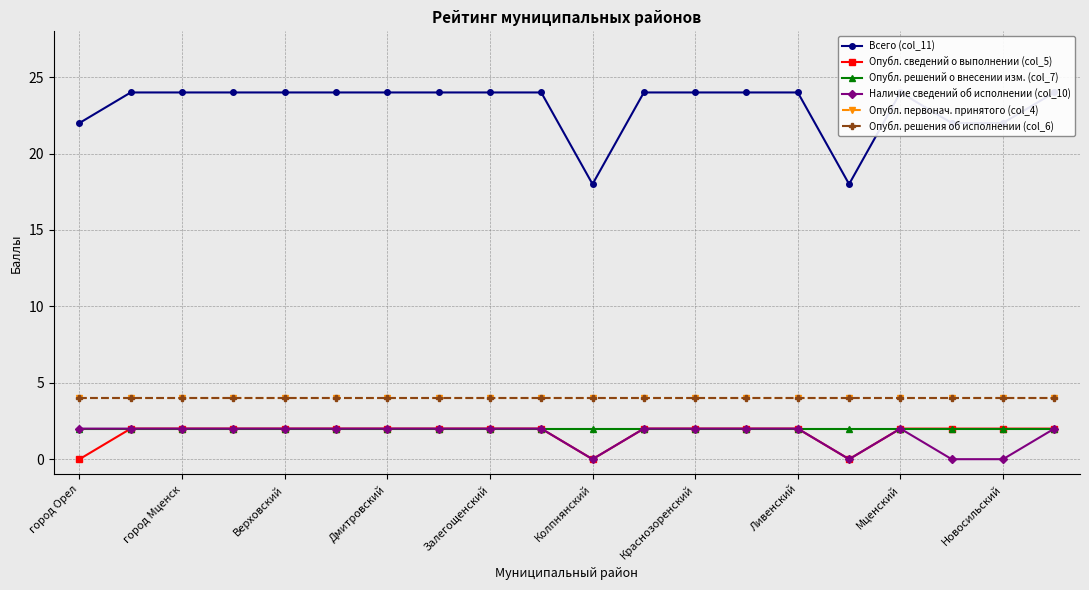

True or false: Опубл. сведений о выполнении (col_5) and Всего (col_11) intersect in this chart.

False